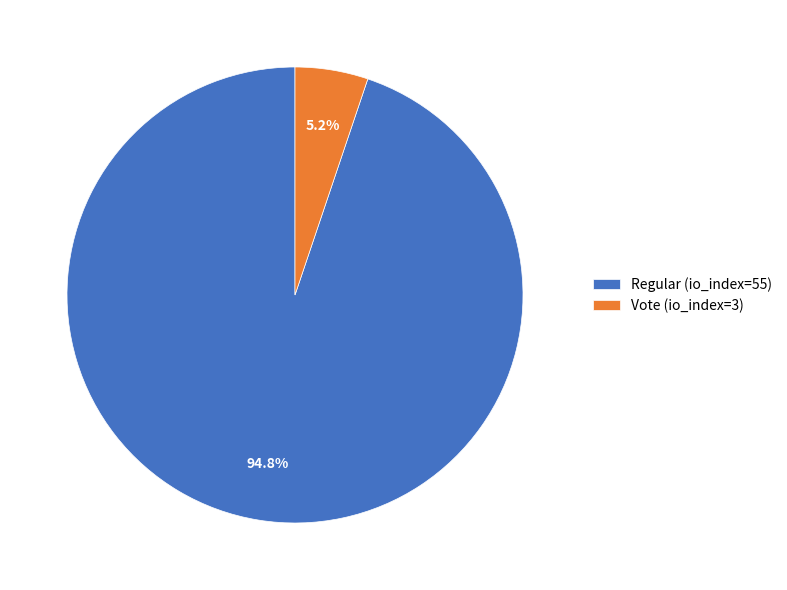

Rank the categories by value from highest to lowest.

Regular (io_index=55), Vote (io_index=3)